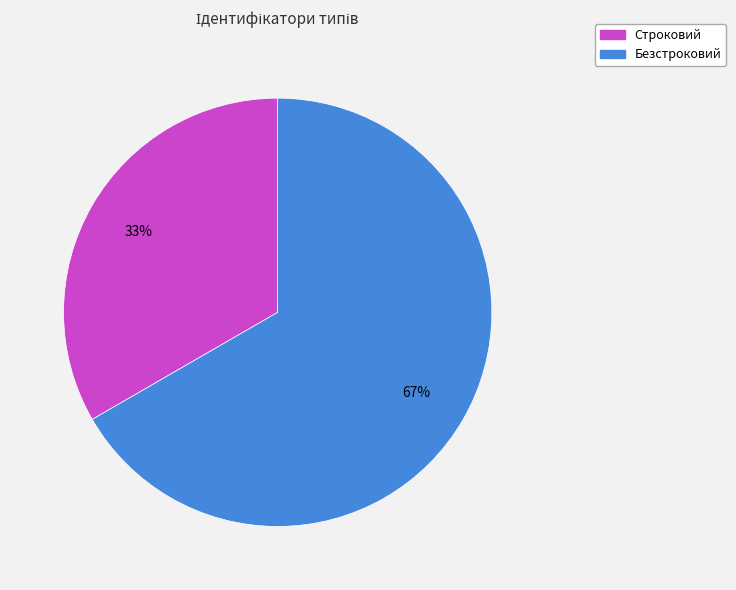

True or false: Строковий accounts for 40% of the total.

False